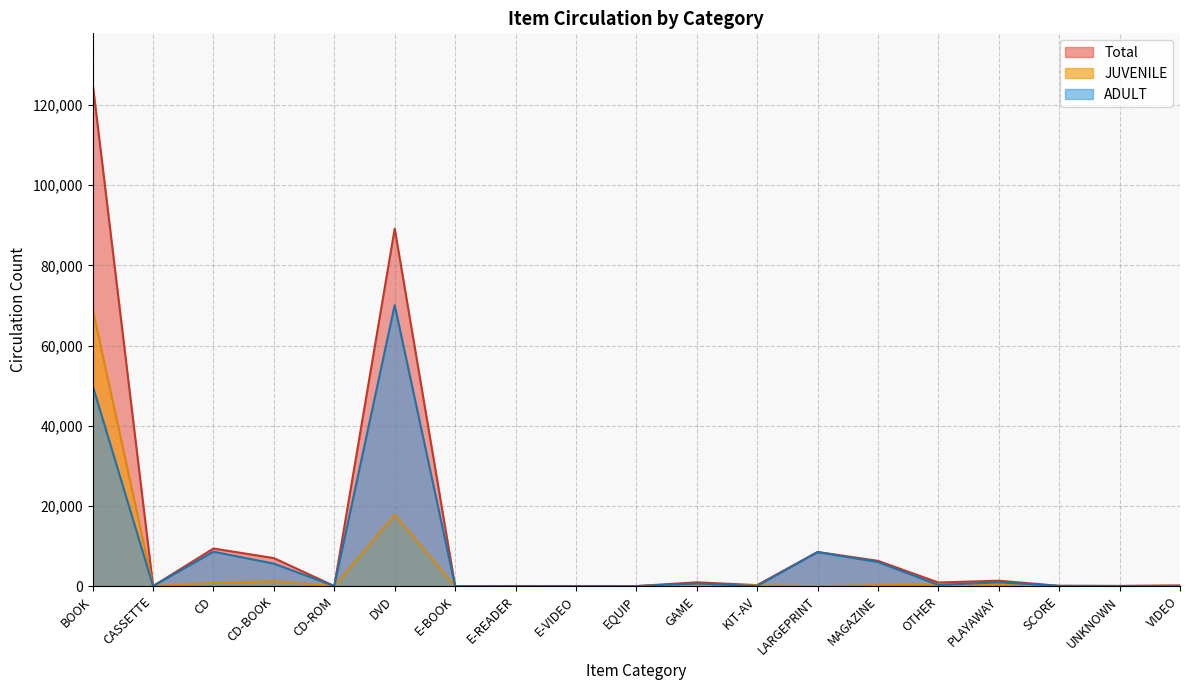

What is the maximum value for Total?

125333